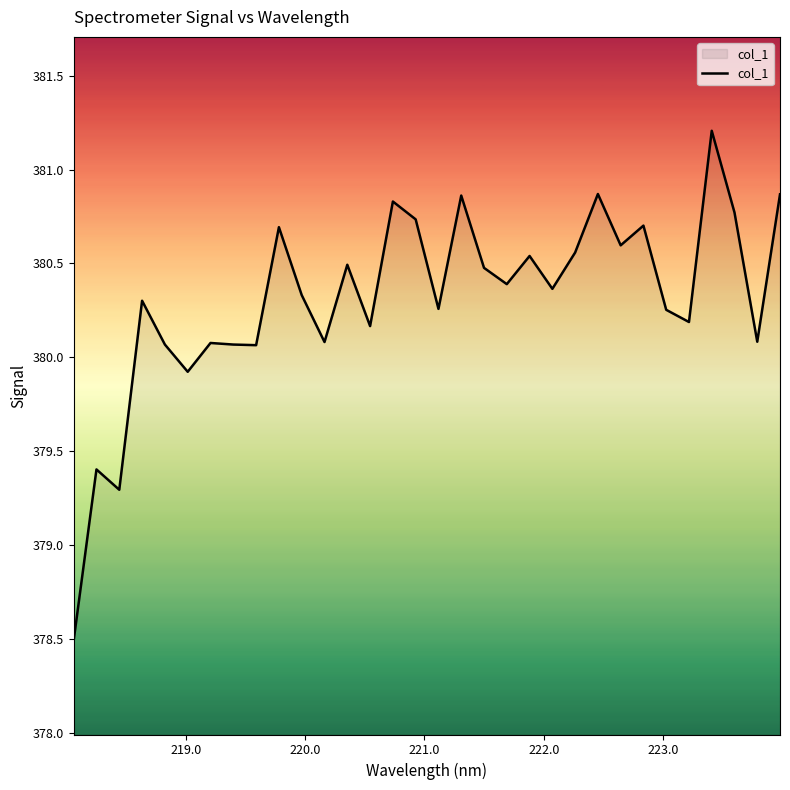

What is the maximum value shown in the chart?

381.2